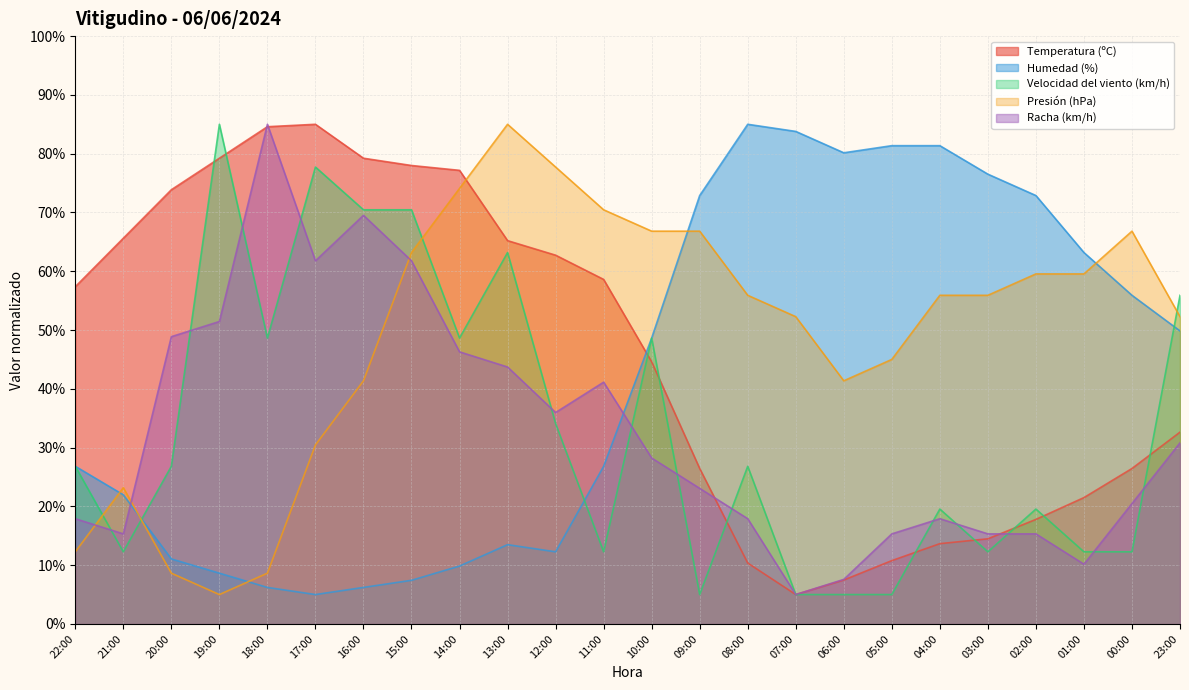

What is the value of the Racha (km/h) point at the 3rd from the left?

48.9